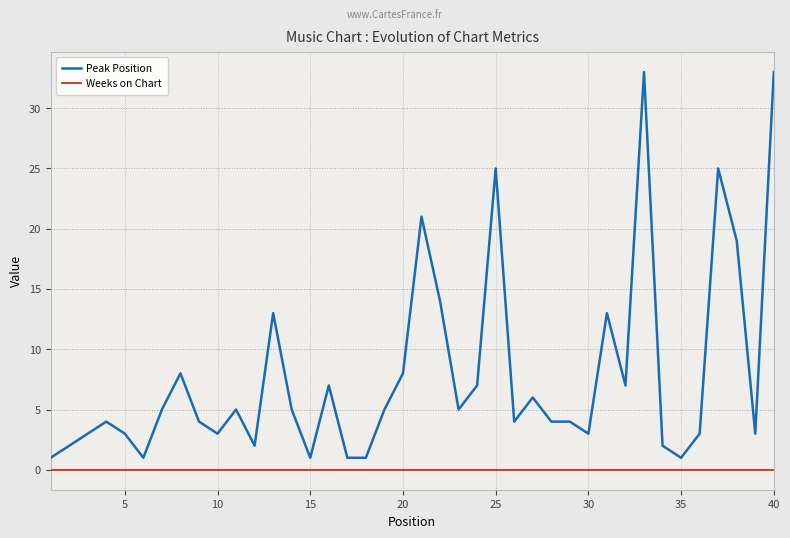

Rank the series by their average value, from highest to lowest.

Peak Position, Weeks on Chart